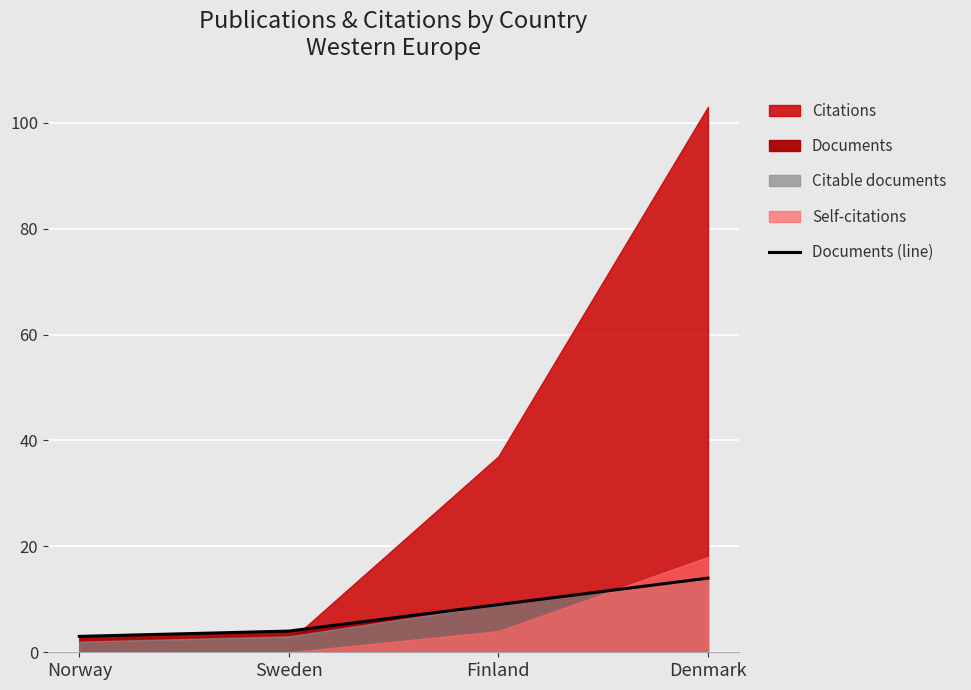

Between Sweden and Finland, which is larger?

Finland